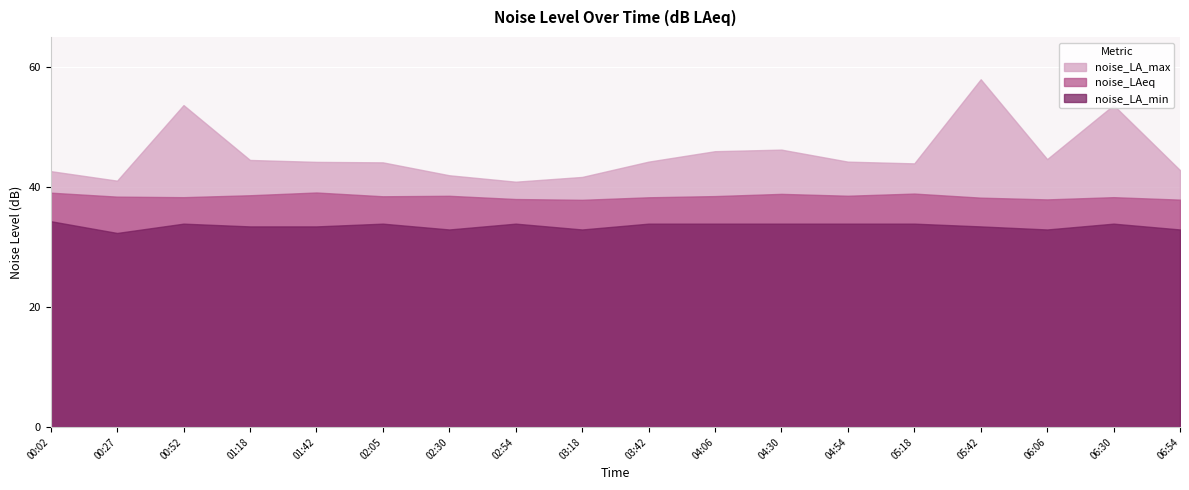

Rank the series at 02:30 from lowest to highest value.

noise_LA_min, noise_LAeq, noise_LA_max